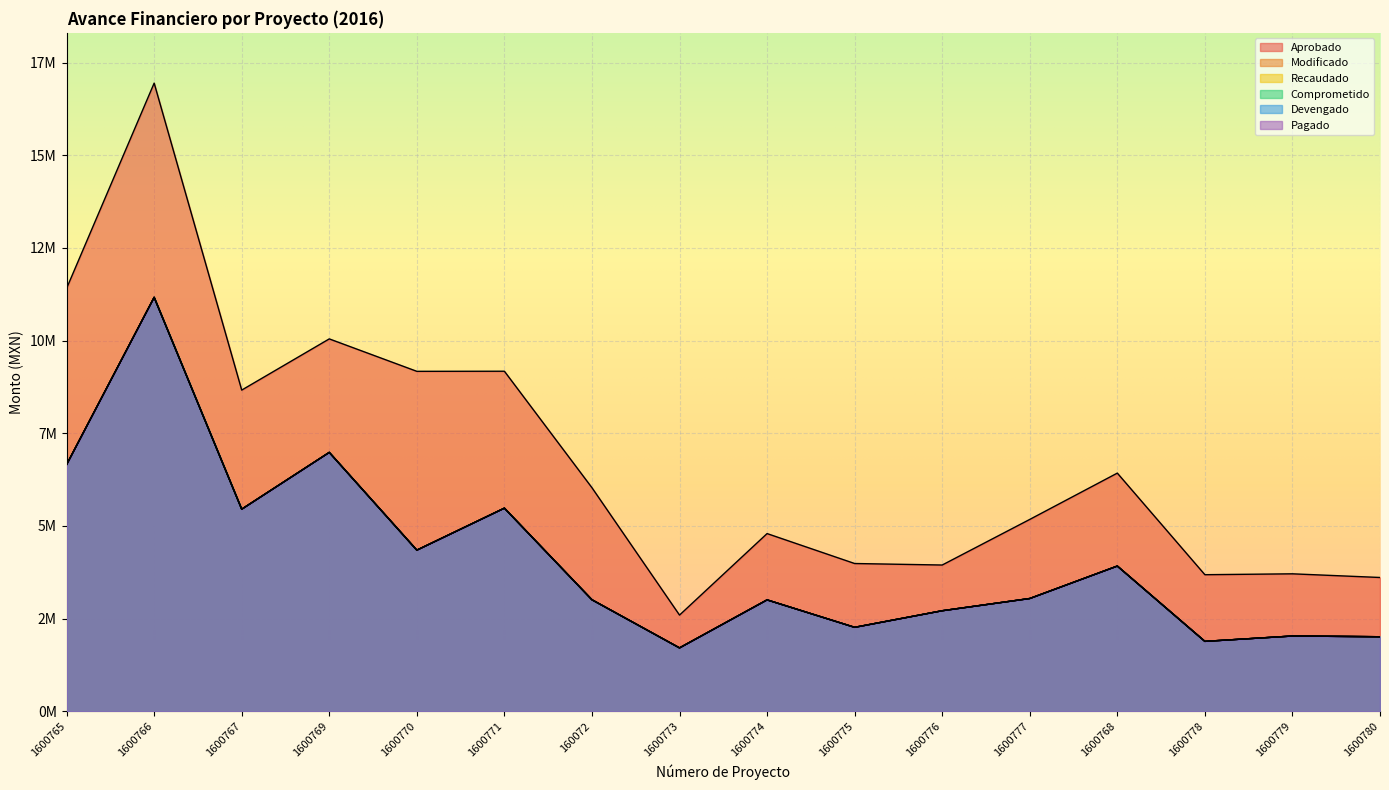

What is the value of the Aprobado point at the 1st from the left?

11410077